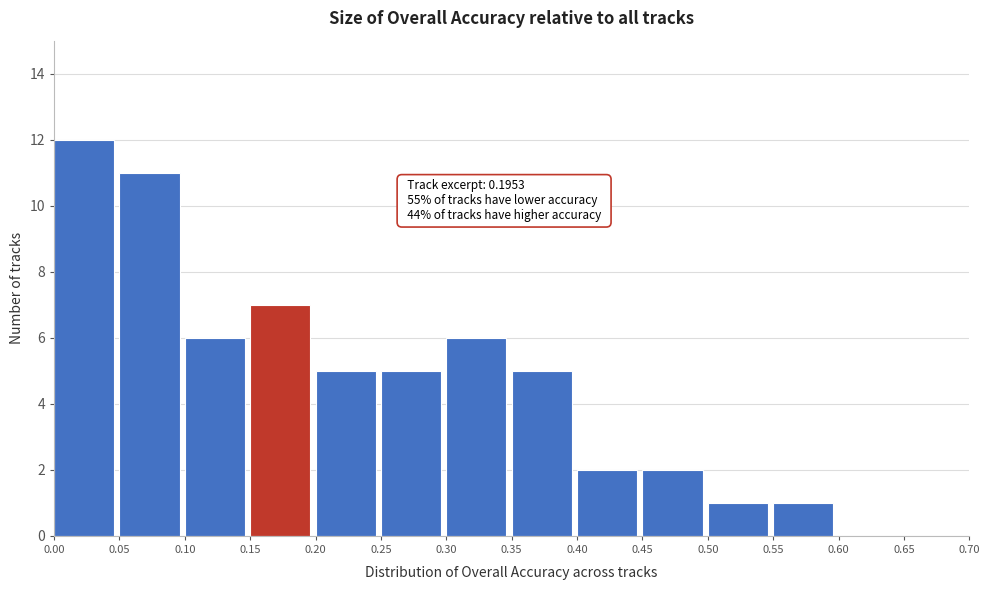

Over which range of the x-axis is the bar tallest?

0.00 to 0.05